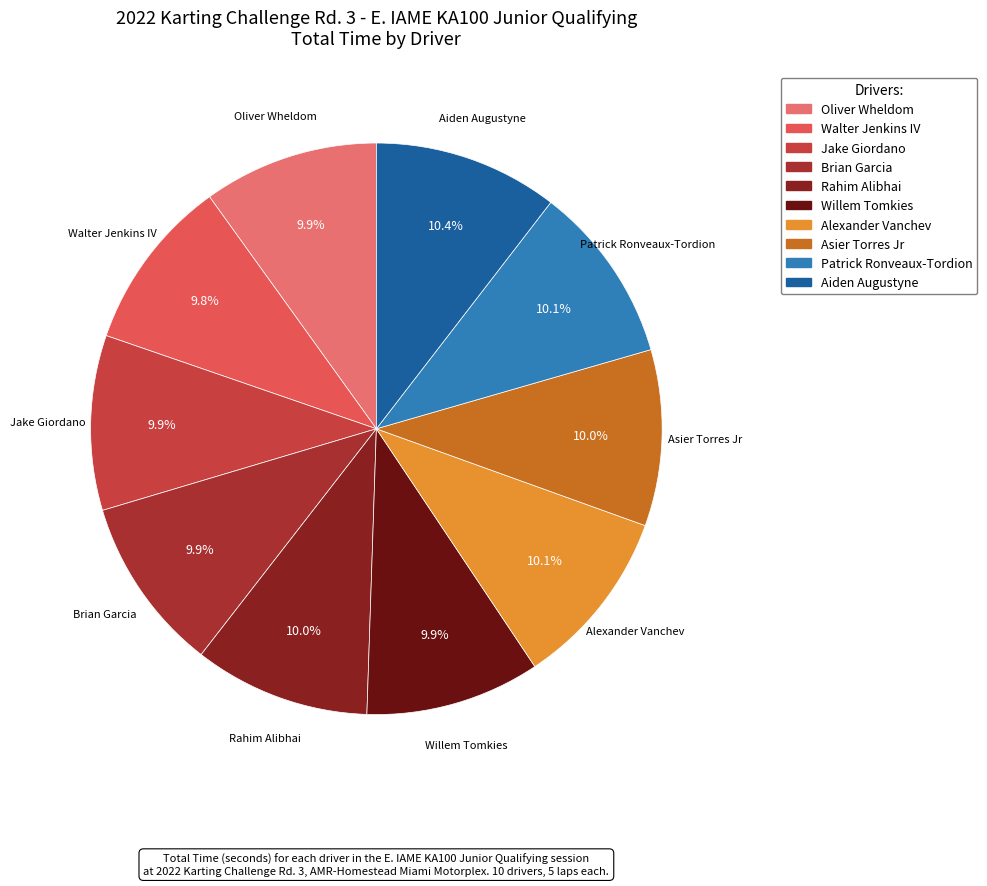

What is the ratio of the value at Oliver Wheldom to the value at Asier Torres Jr?

1.0